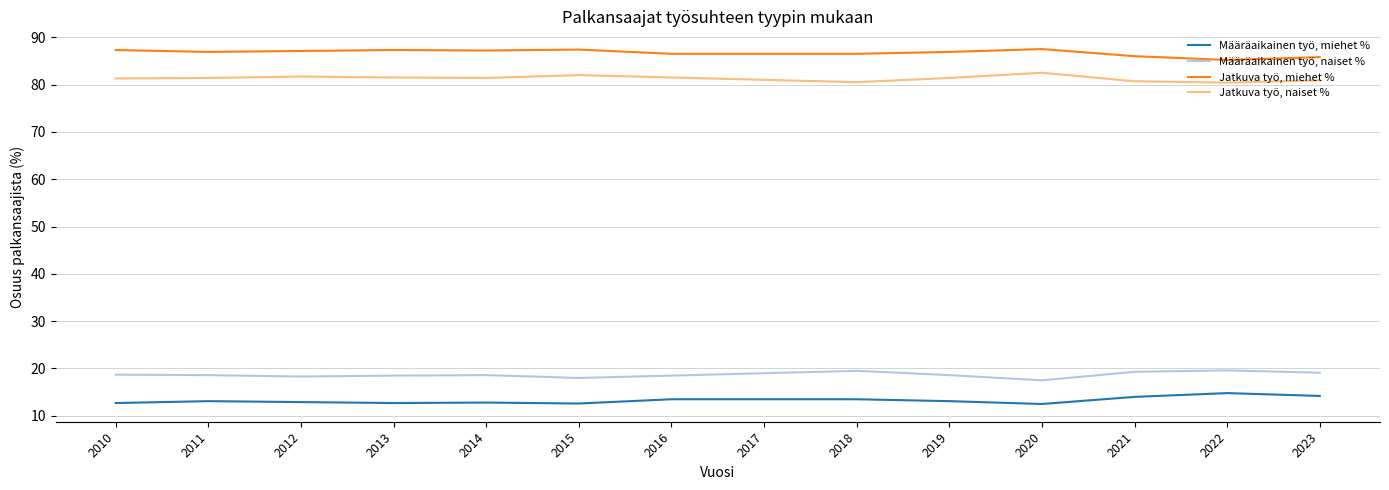

What is the maximum value shown in the chart?

87.5